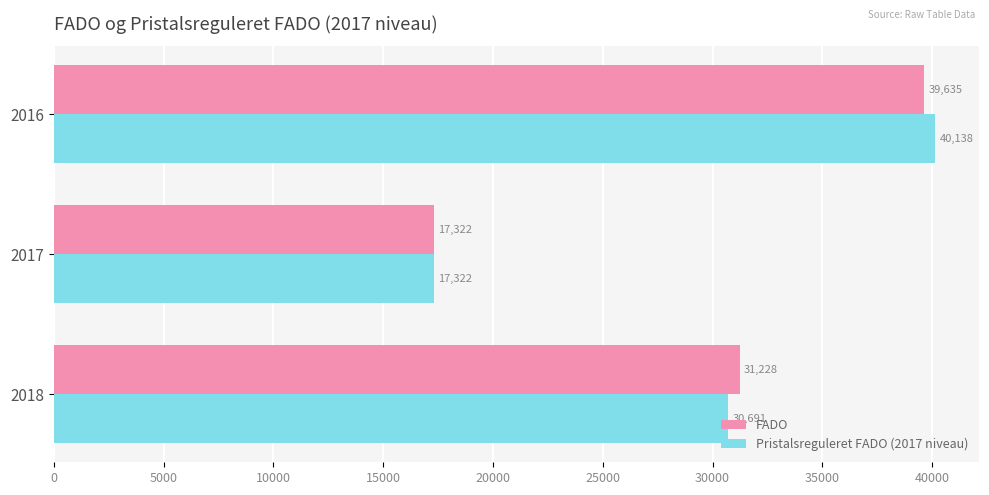

How many categories are shown in the chart?

3